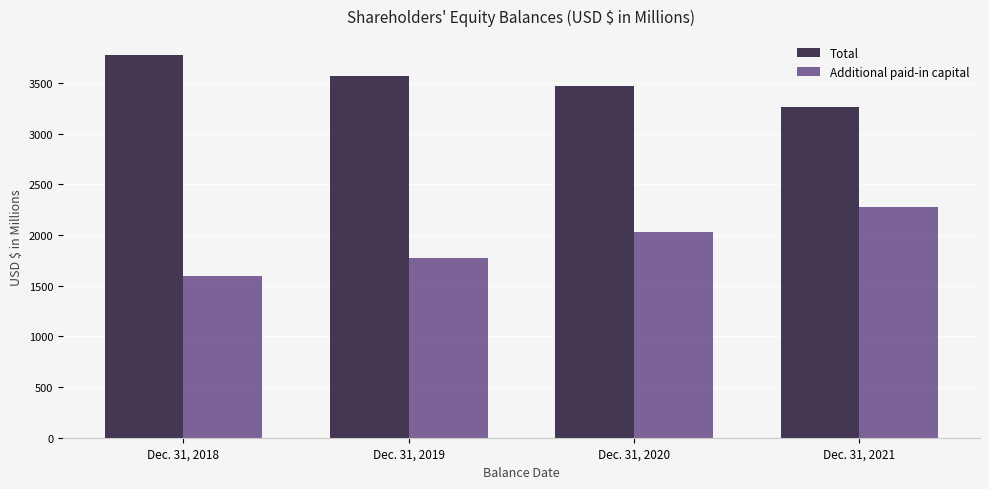

Where does the Total series first go above 3568?

Dec. 31, 2018